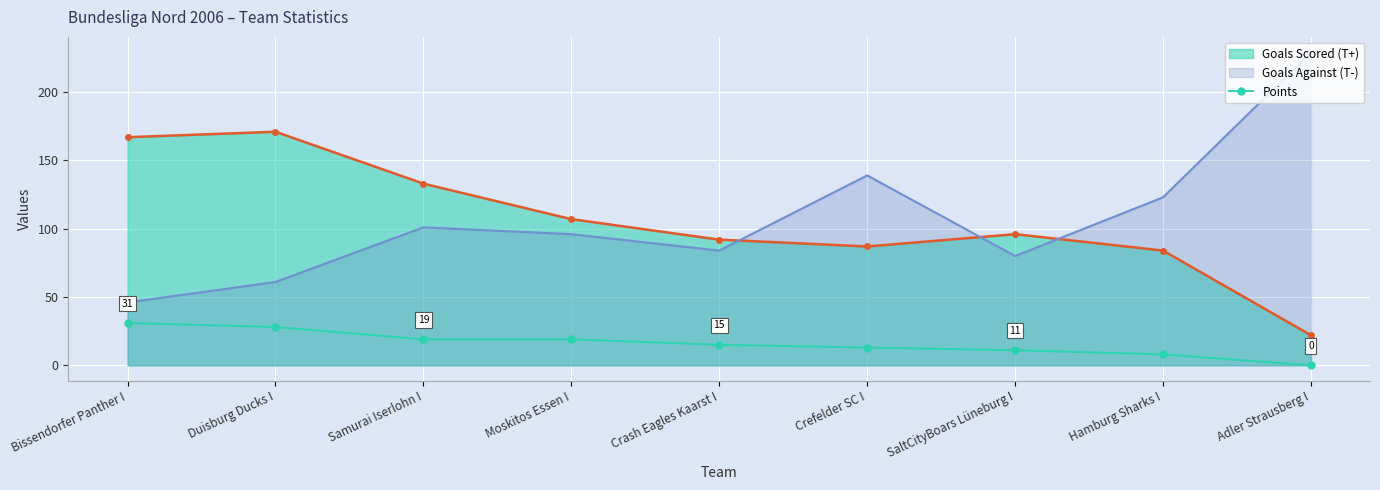

The value at Hamburg Sharks I is 8. True or false?

True